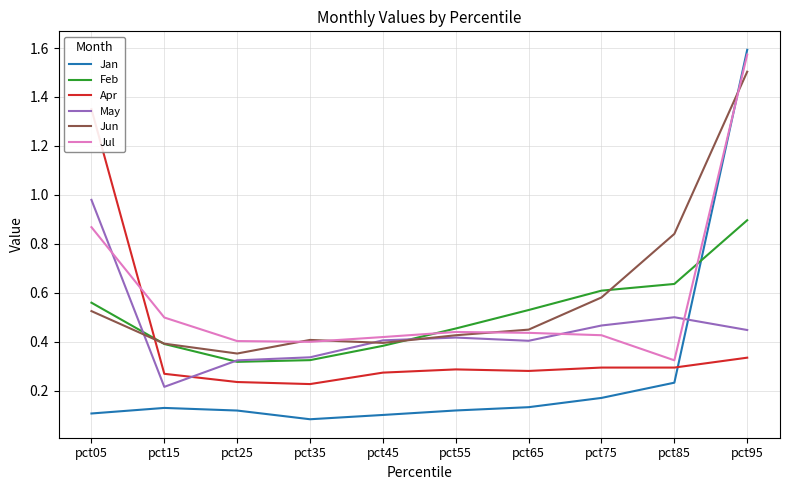

Which has a higher value, pct35 or pct45?

pct45